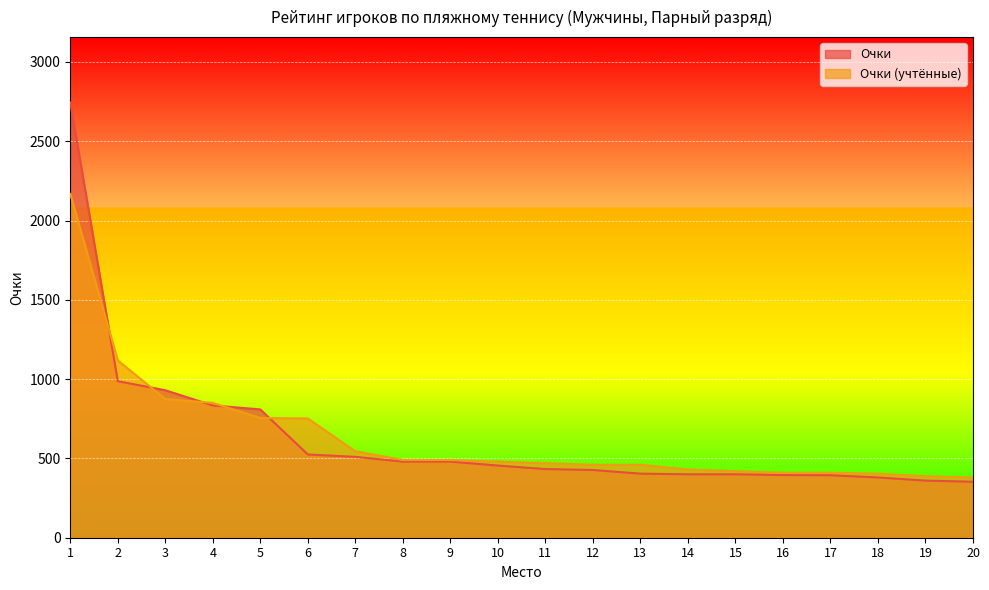

How many lines are shown in the chart?

2